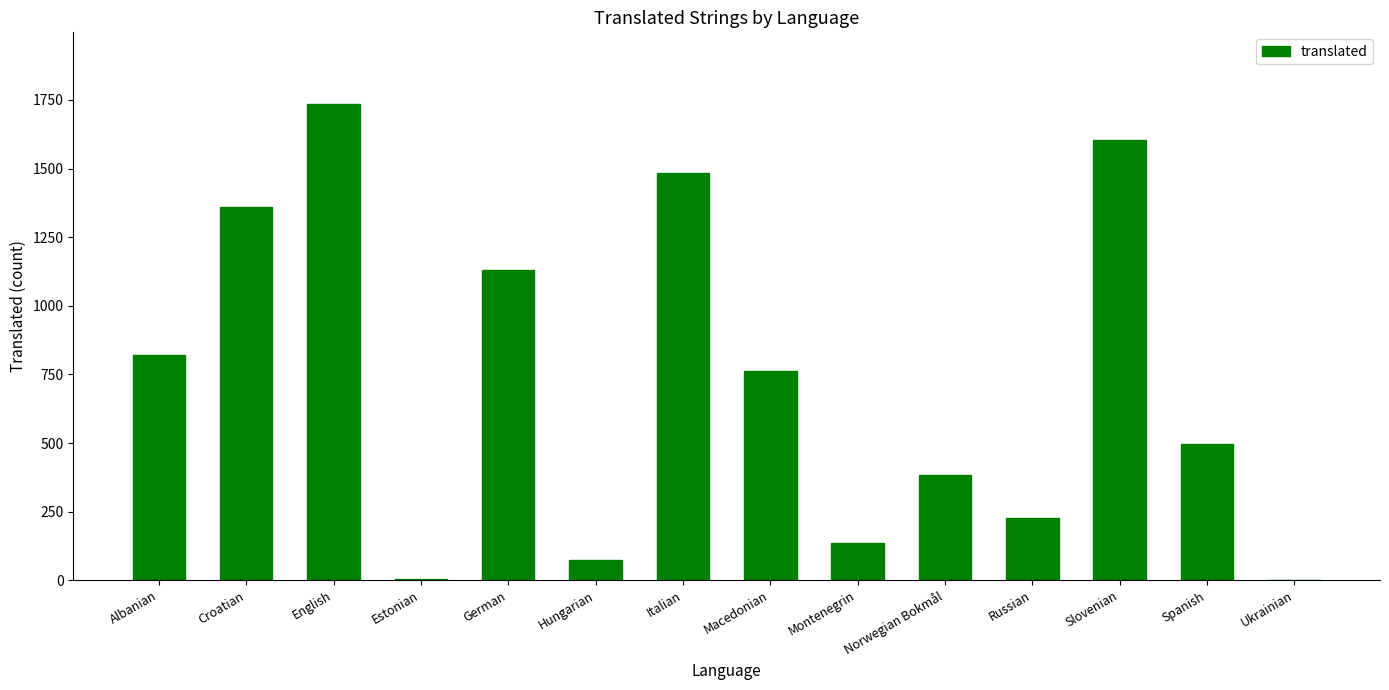

What is the sum of the values at Ukrainian and Albanian?

820